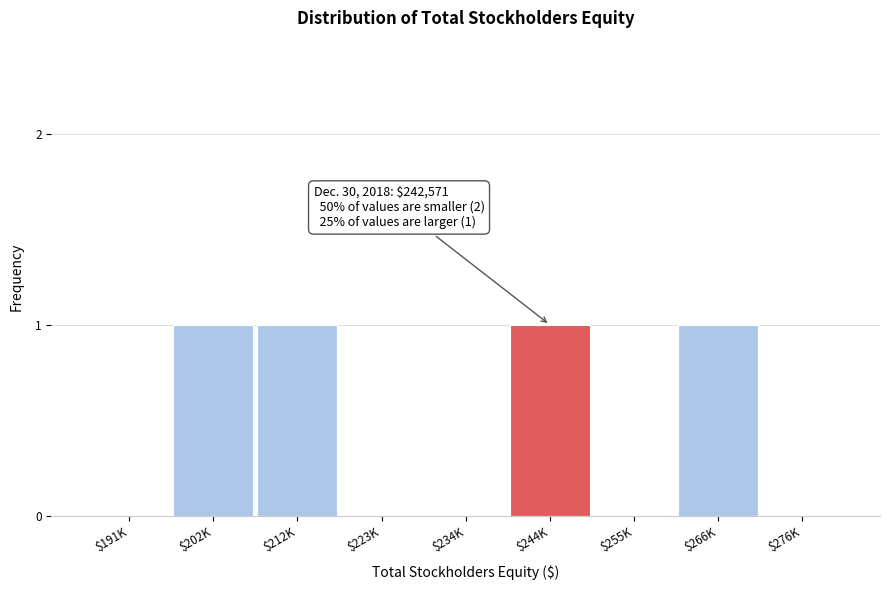

Is it true that the value at $266K is 1?

True